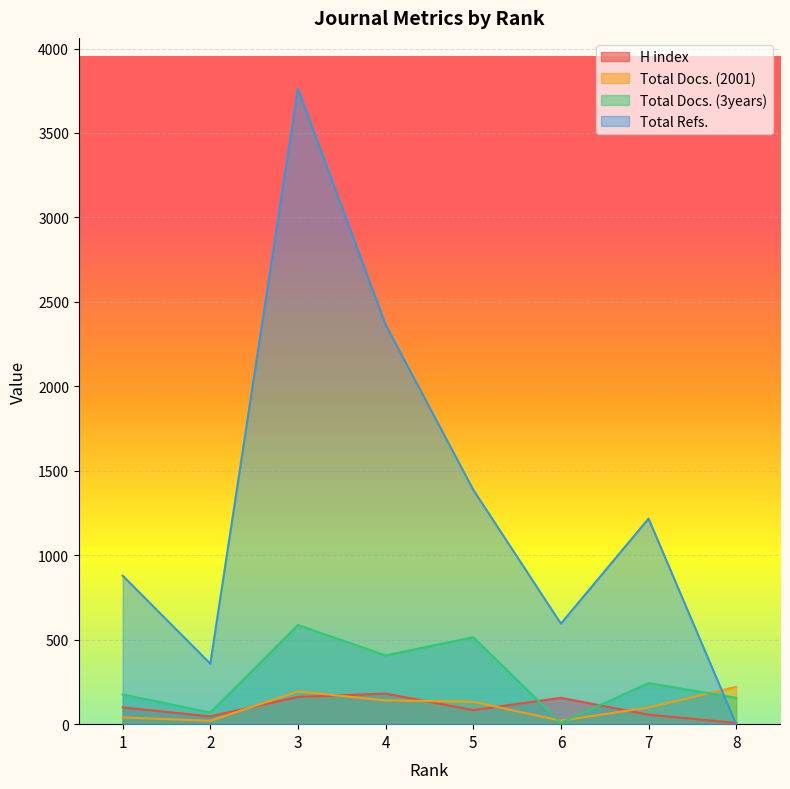

What is the total value across all series at 4?

3094